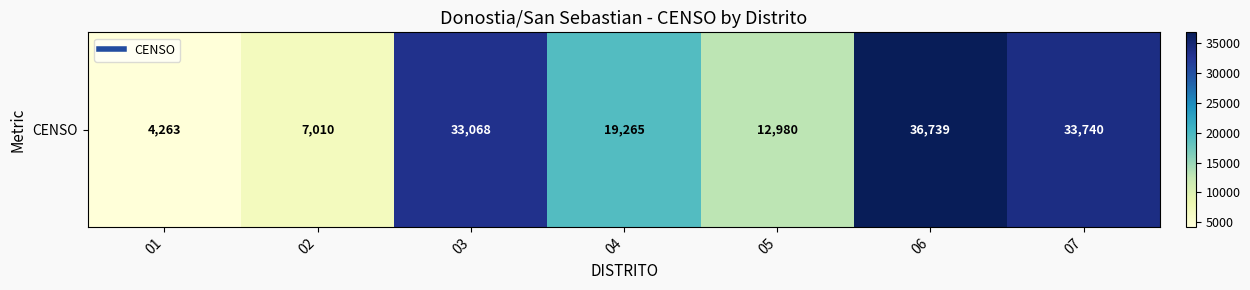

What is the sum of the values at 06 and 05?

49719